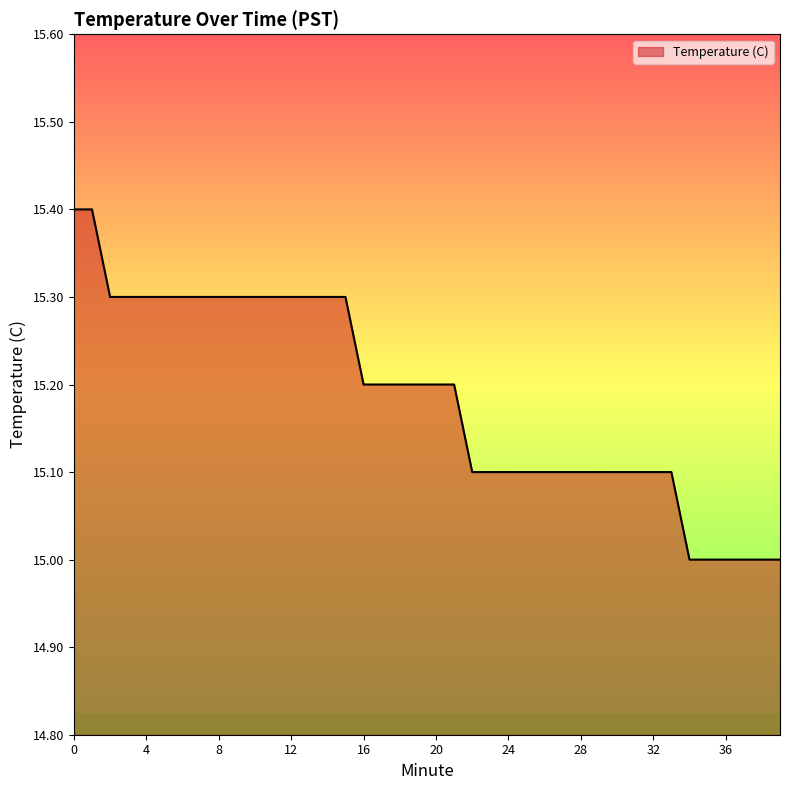

What is the greatest value displayed?

15.4